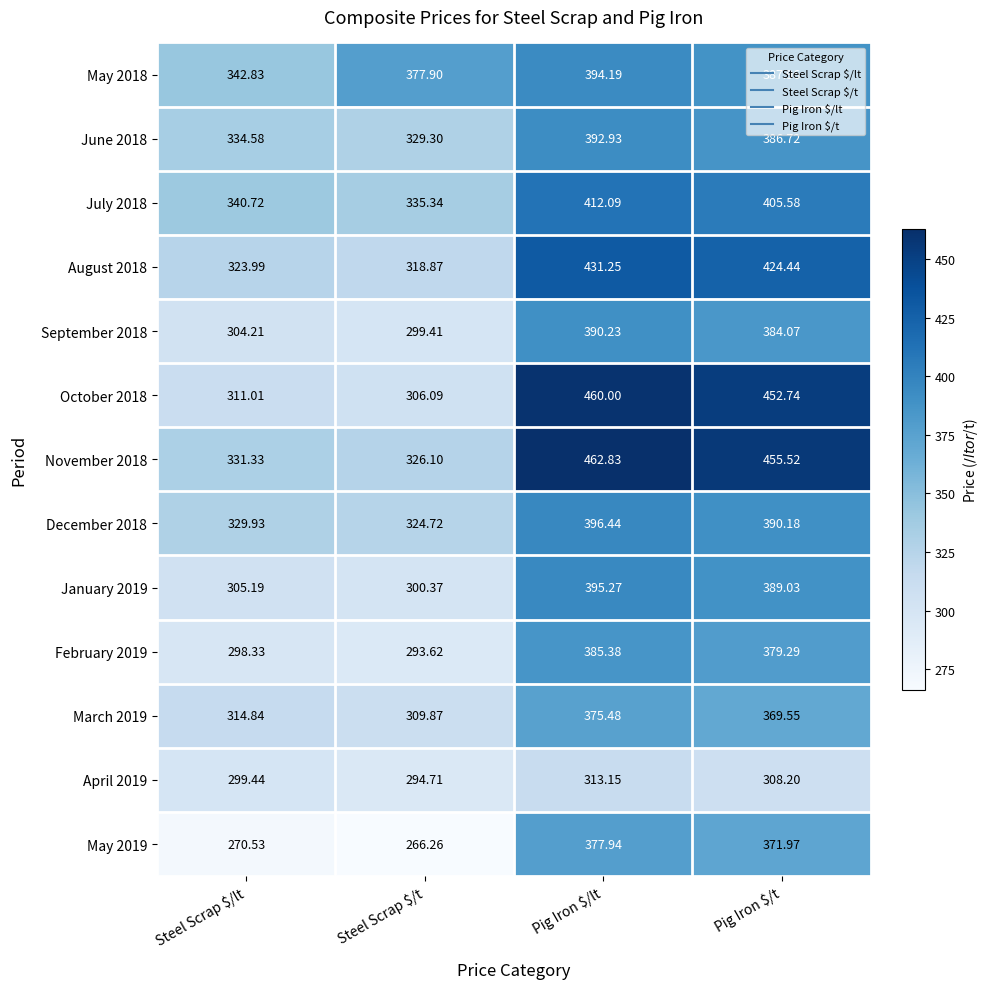

Which series has the largest range (max minus min)?

October 2018